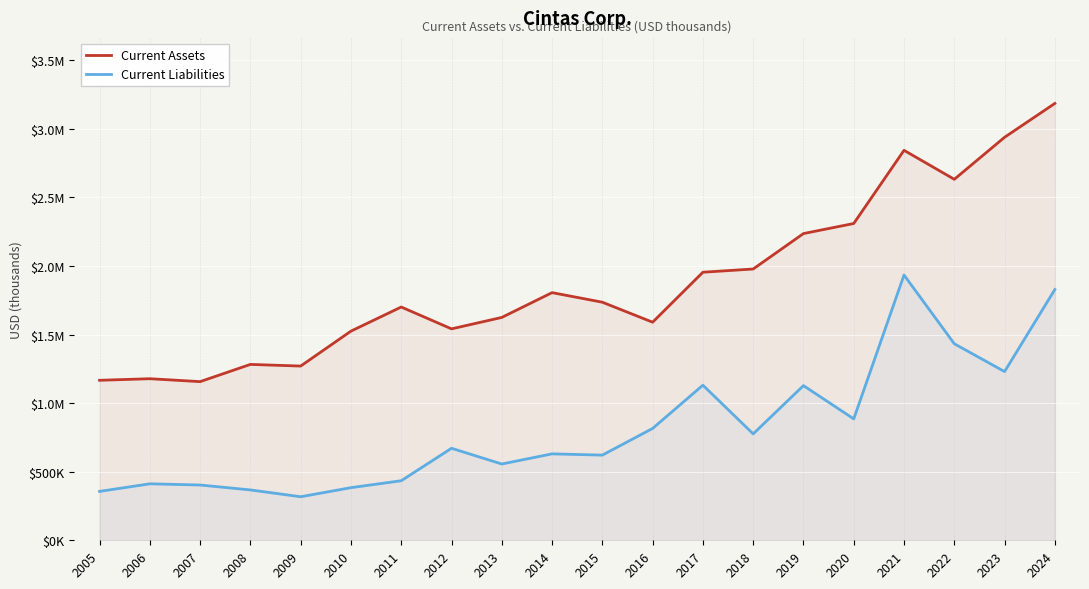

At 2021, list the series in order from smallest to largest.

Current Liabilities, Current Assets